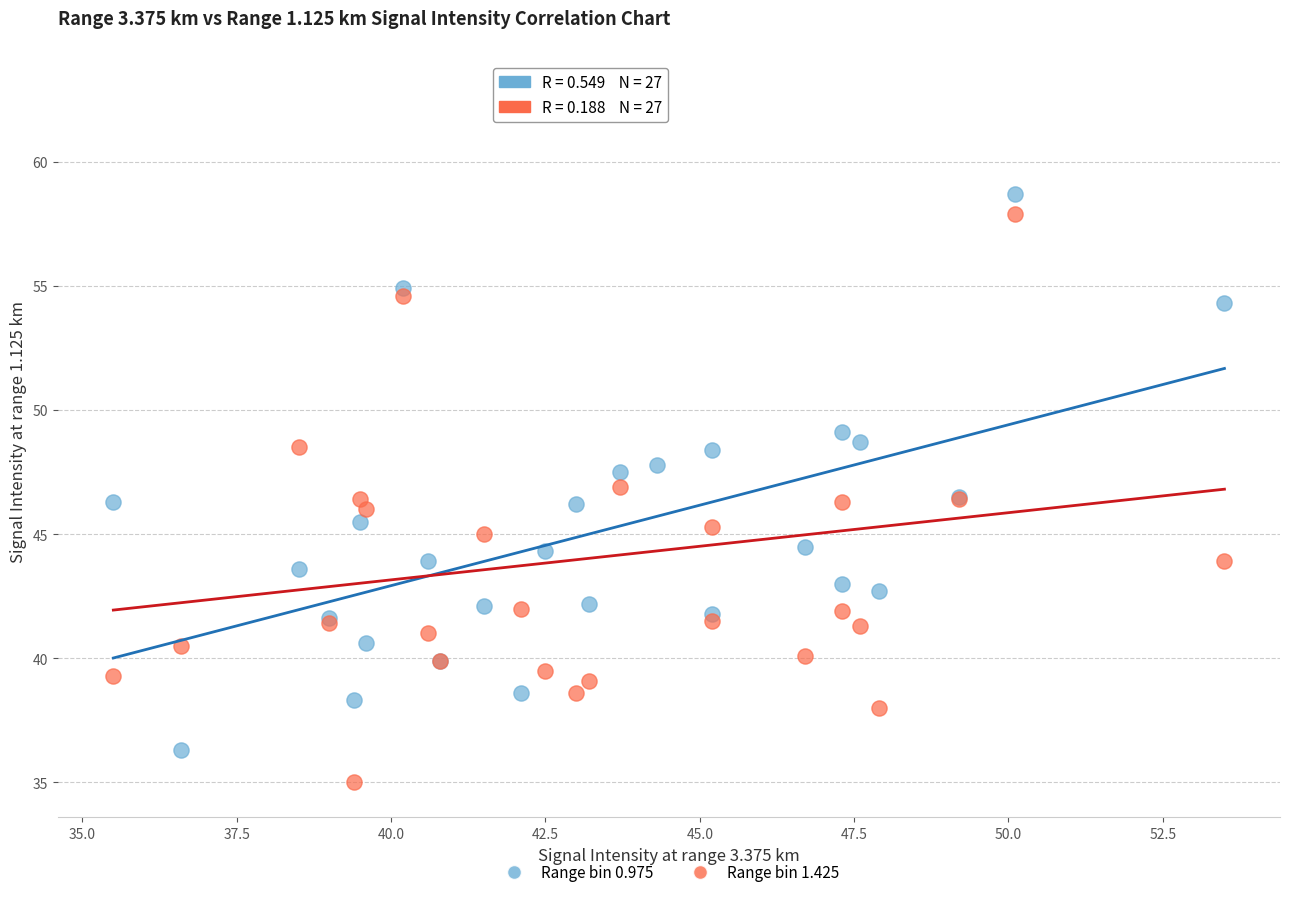

What is the X range (max minus min) for the scatter plot?

18.0